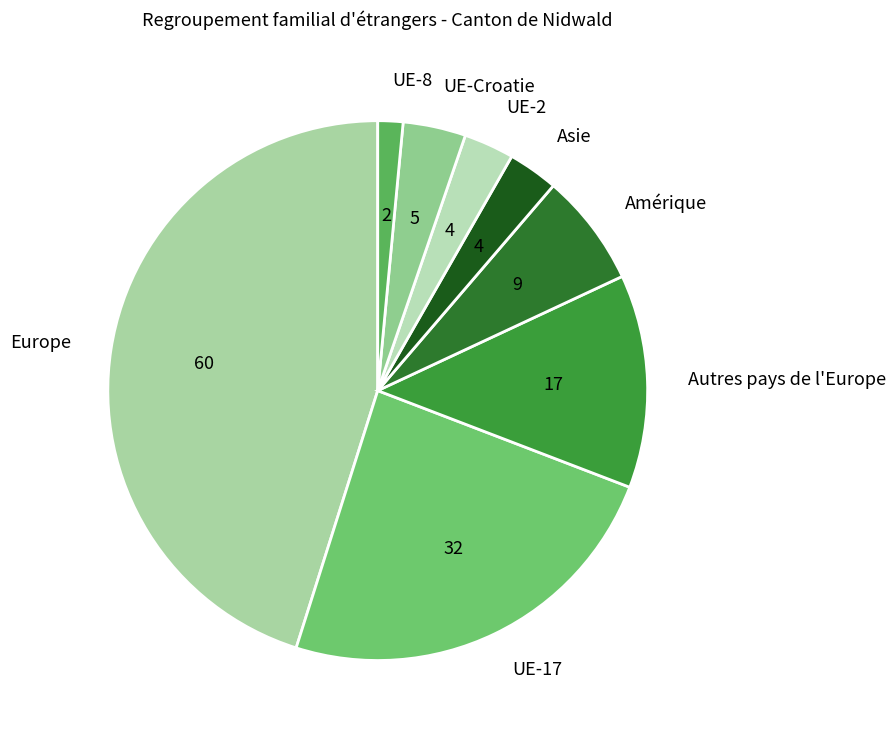

How many segments does this pie chart have?

8